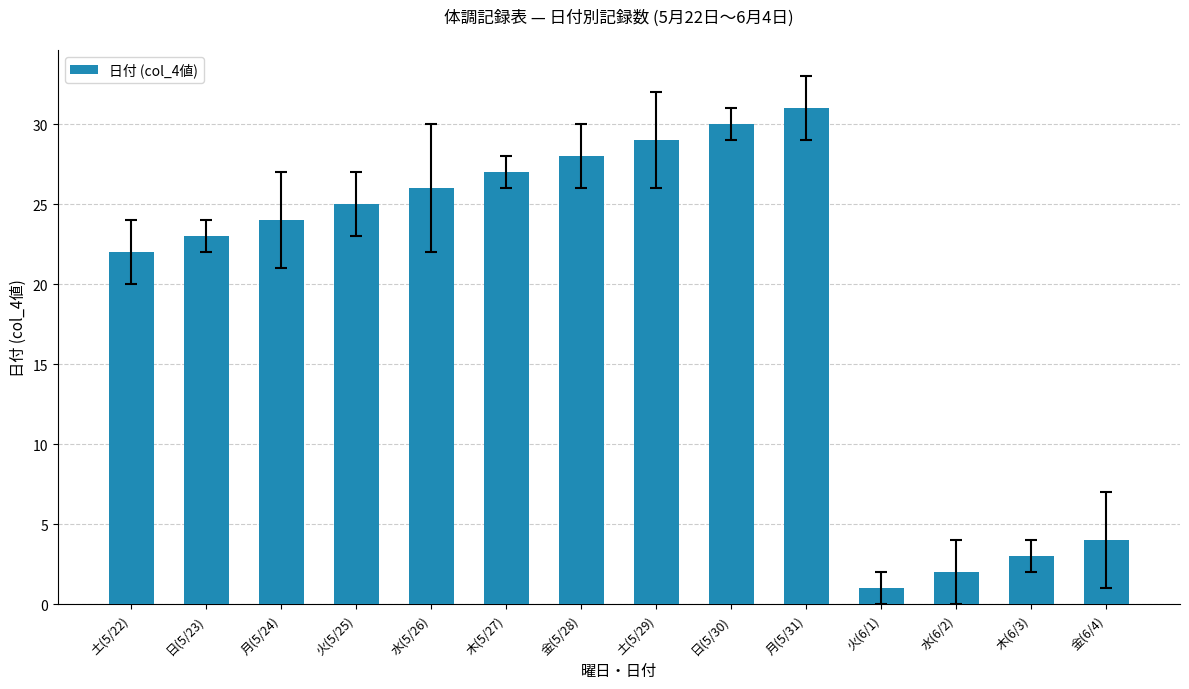

What is the value of the 11th bar from the left?

1